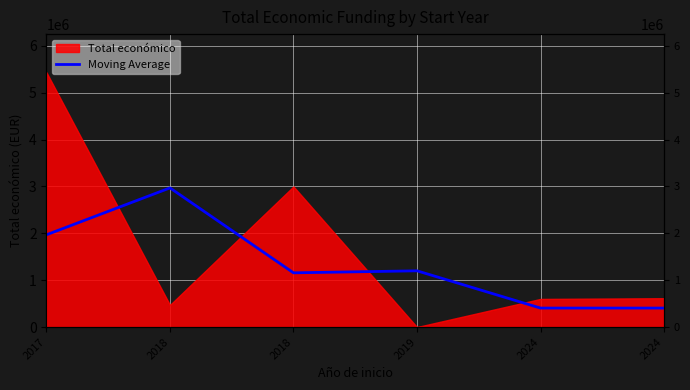

What is the average value?

1350517.0